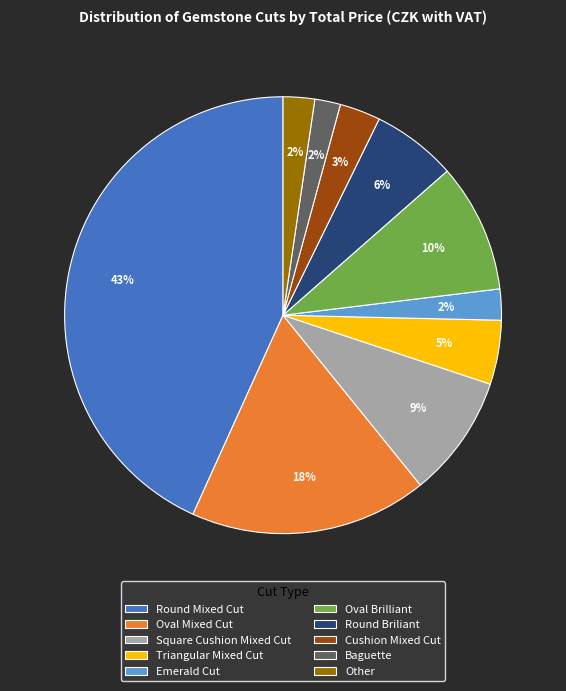

To the nearest percent, what is the combined percentage of Triangular Mixed Cut and Other?

7%